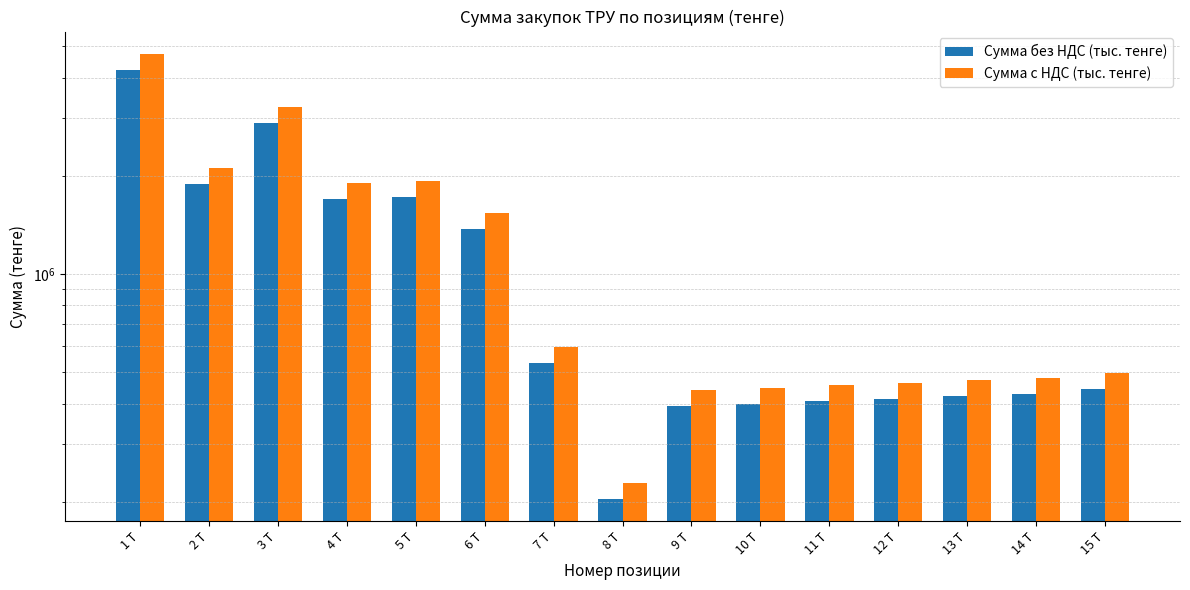

Which series changed the most between 10 Т and 11 Т?

Сумма с НДС (тыс. тенге)